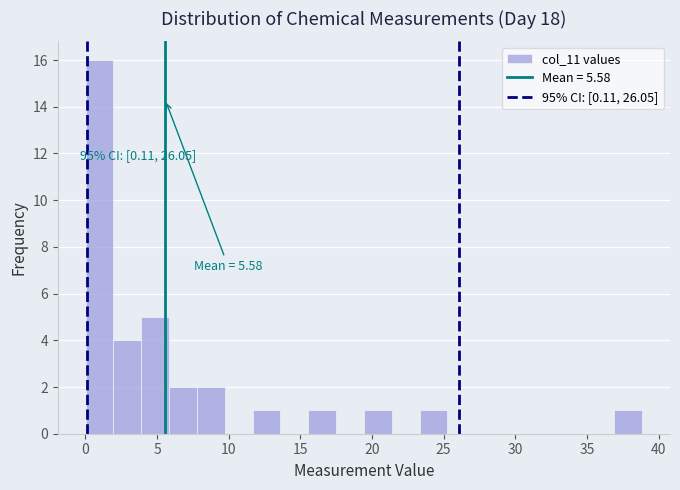

Read against the x-axis, roughly where is the centre of the tallest bar?

1.0